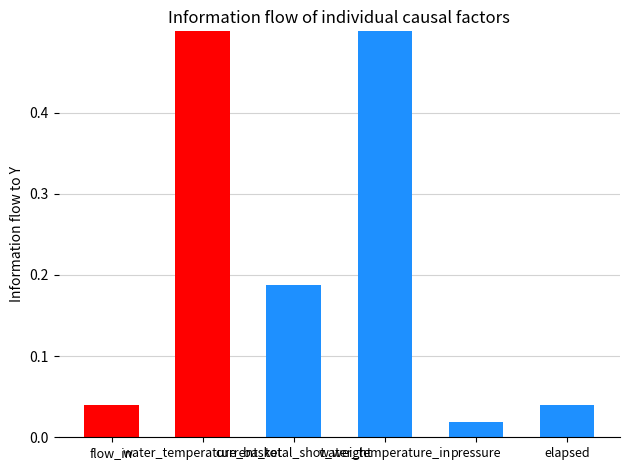

What is the difference between the second highest and minimum values?

1.0